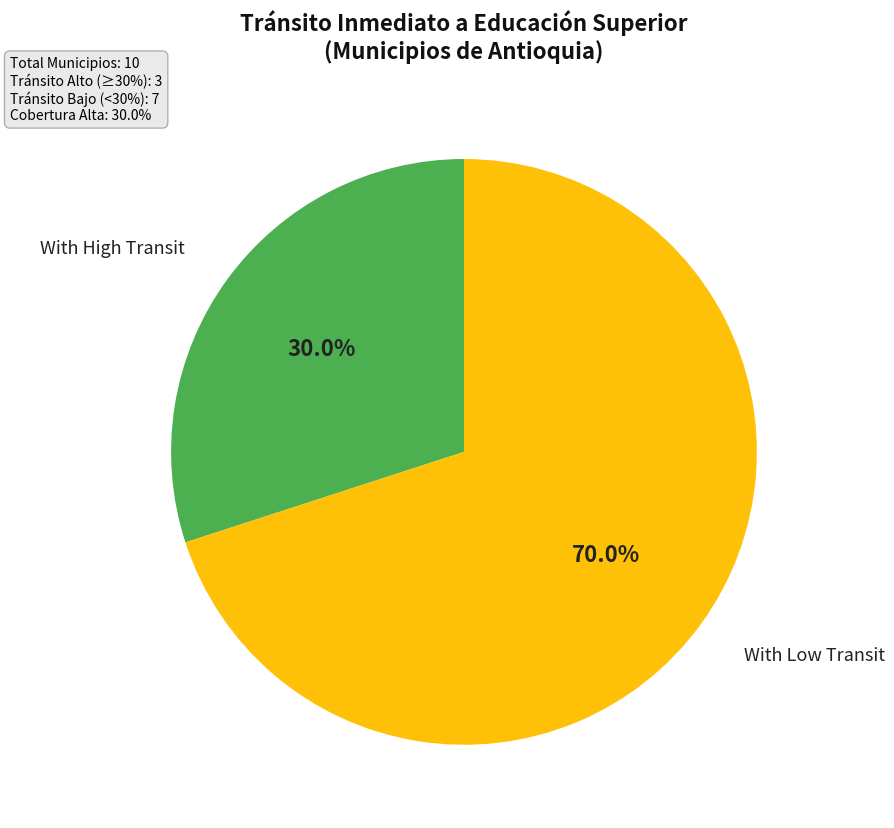

Count the number of slices in the pie.

2